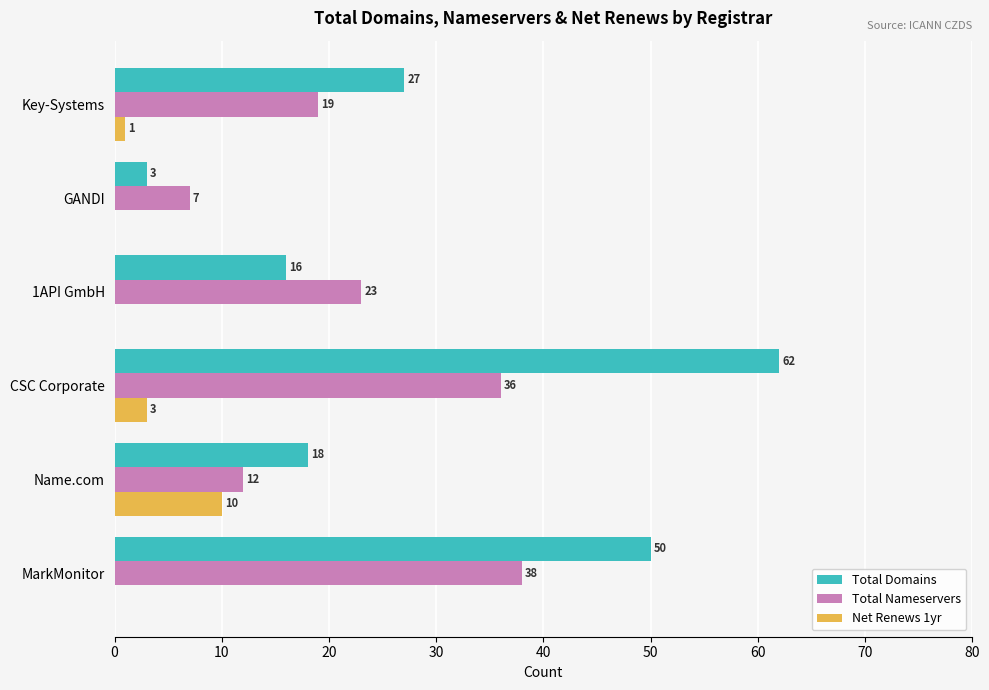

Count the number of categories in the chart.

6